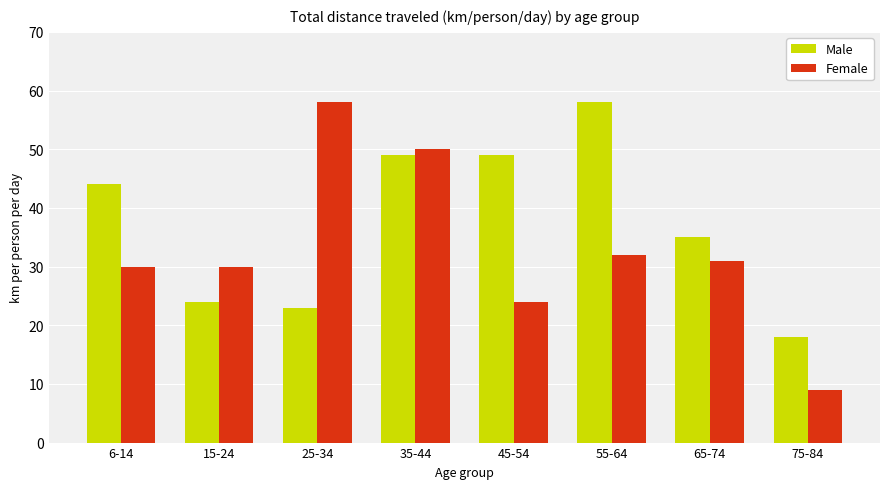

Reading right to left, list all the values displayed in this chart.

Male: 75-84=18	65-74=35	55-64=58	45-54=49	35-44=49	25-34=23	15-24=24	6-14=44
Female: 75-84=9	65-74=31	55-64=32	45-54=24	35-44=50	25-34=58	15-24=30	6-14=30